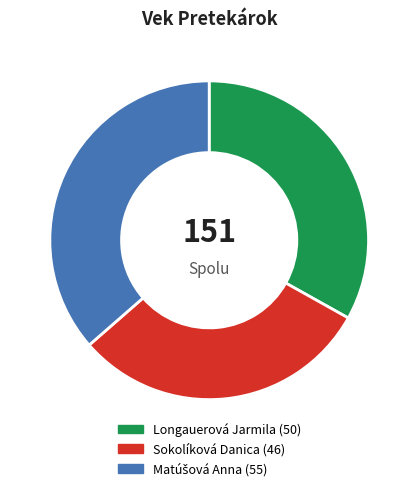

How many segments does this pie chart have?

3